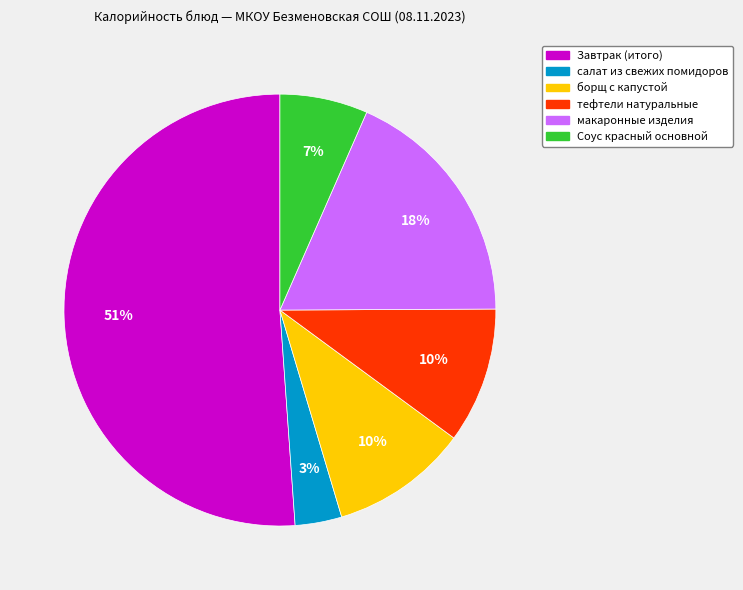

Which category has the biggest portion of the pie?

Завтрак (итого)